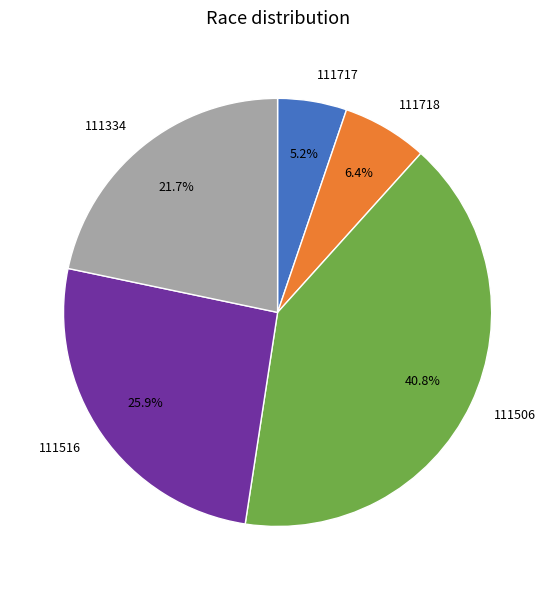

To the nearest percent, what is the difference between the 111516 and 111718 slice percentages?

19%